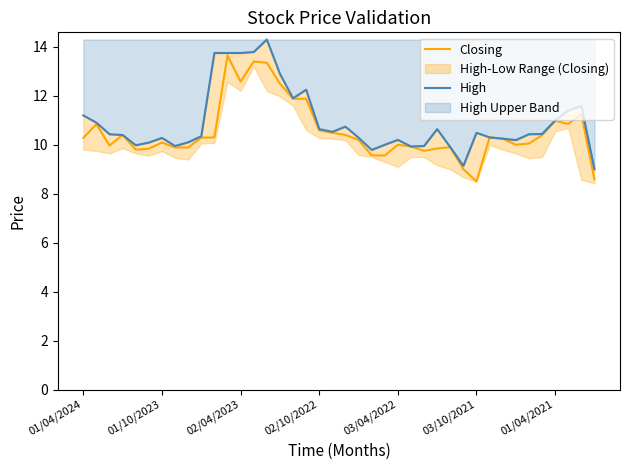

In Closing, how many points are higher than both neighbors (excluding endpoints)?

10